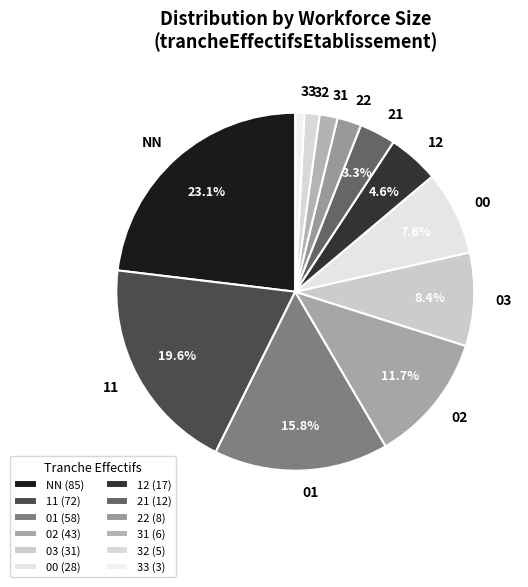

Which slice is the largest?

NN